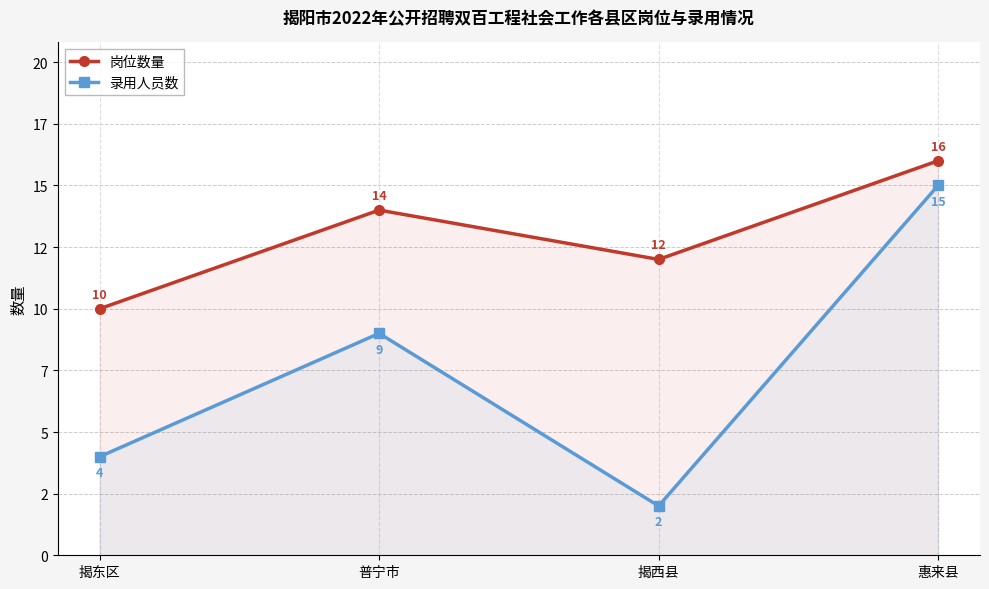

Which category has the highest value in the 录用人员数 series?

惠来县